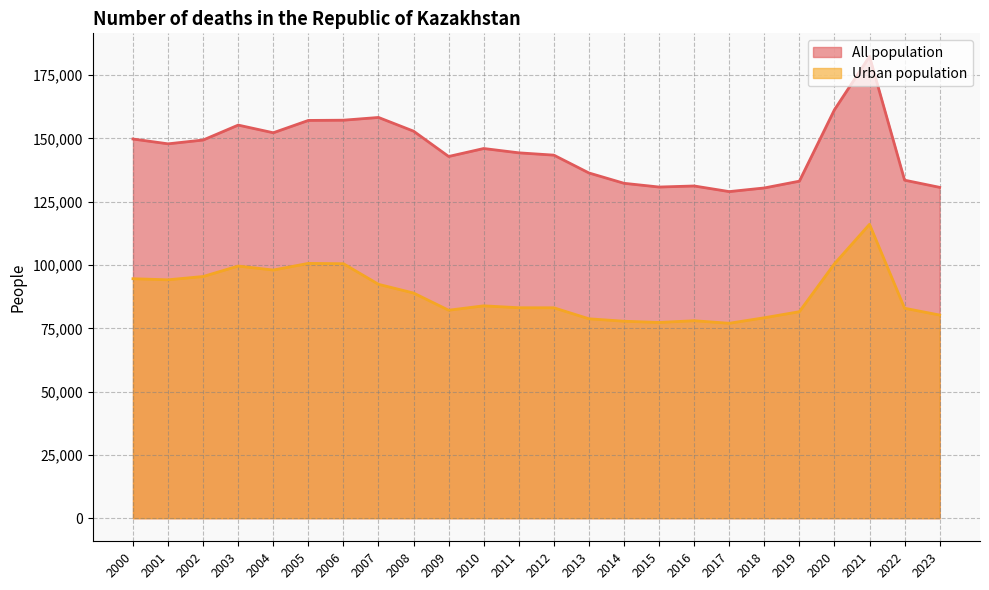

At which category does Urban population reach its first local valley?

2001